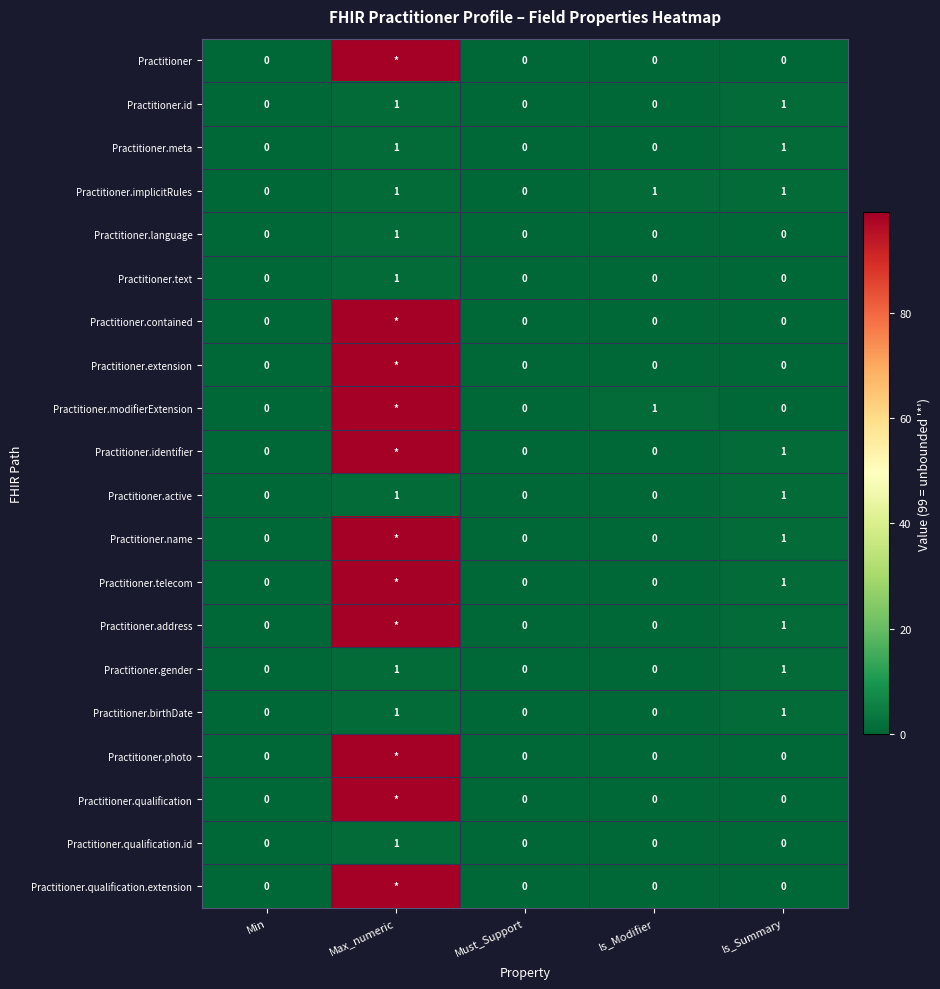

How many Practitioner.meta values are between 0 and 1?

5